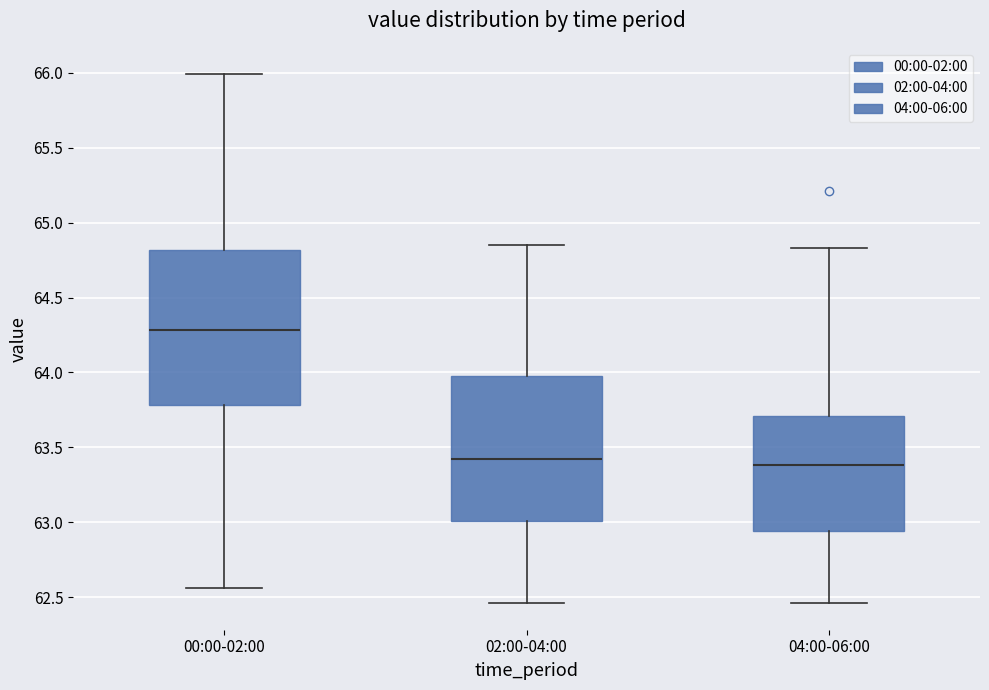

Where is the upper edge of the box for 04:00-06:00 on the y-axis? The values are not printed on the chart, so give them approximately, as read against the axis.

63.70